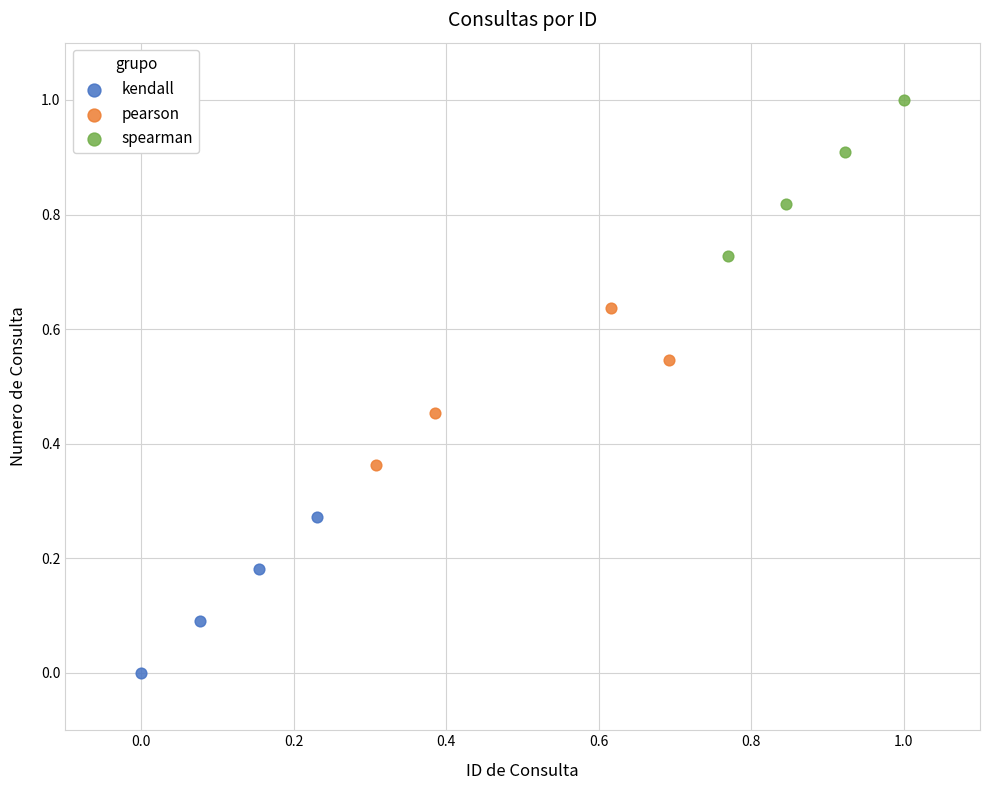

Which series reaches the maximum Y coordinate?

spearman